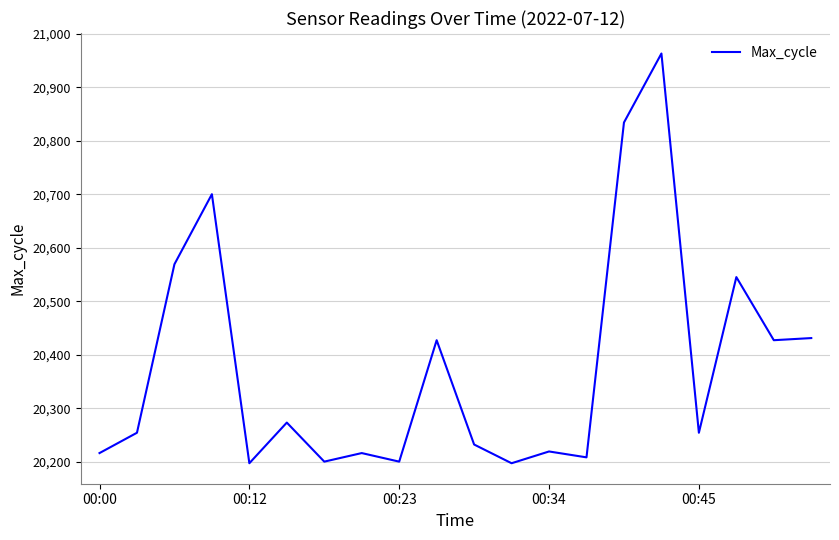

What is the smallest value displayed?

20197